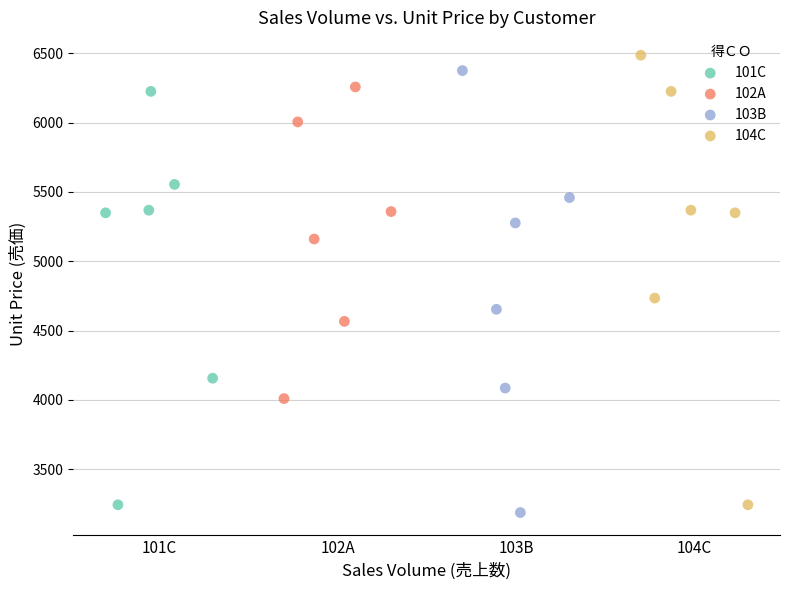

Which series has the widest spread of Y values?

104C